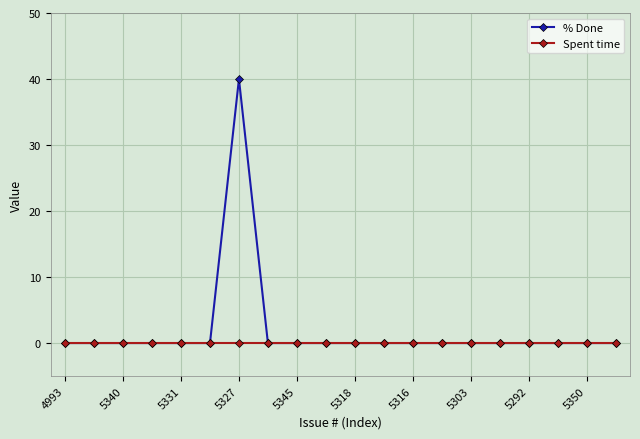

What is the maximum value for % Done?

40